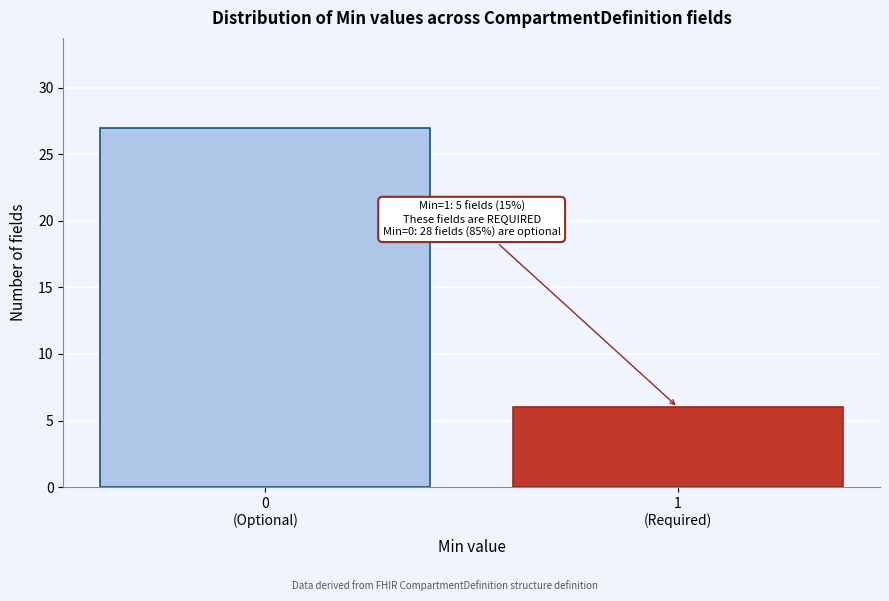

Reading left to right, what are all the values shown in this chart?

27	6